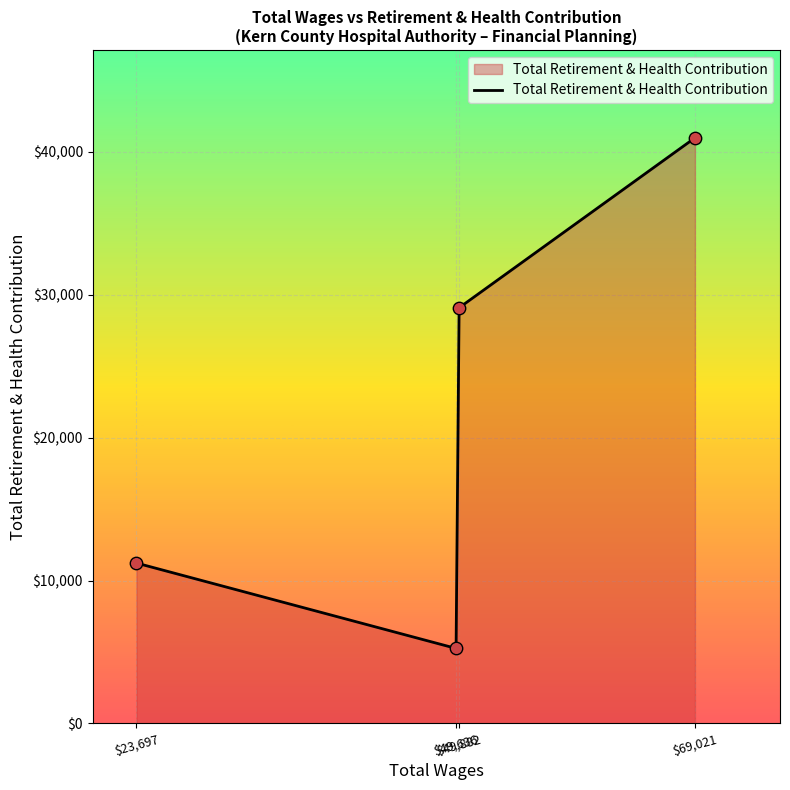

Between $69,021 and $23,697, which is larger?

$69,021